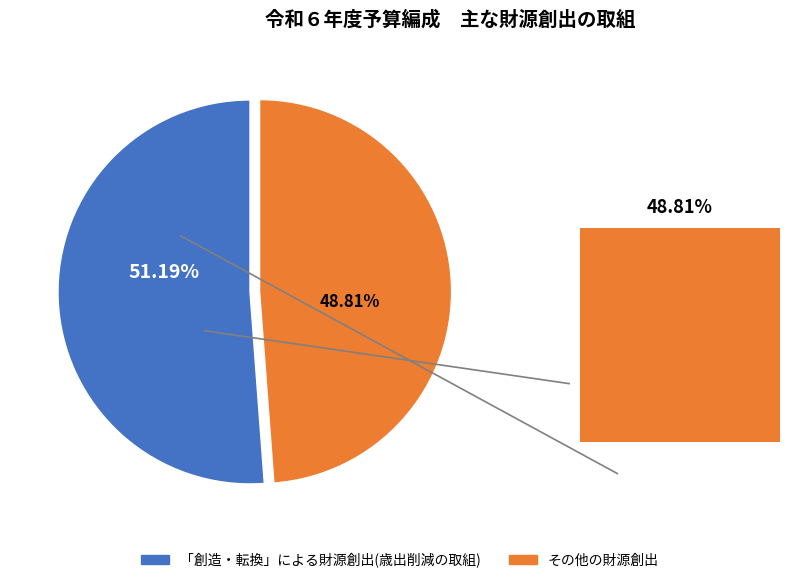

Combined, do 「創造・転換」による財源創出(歳出削減の取組) and その他の財源創出(決算等にあわせた見直し) account for over 50%?

Yes